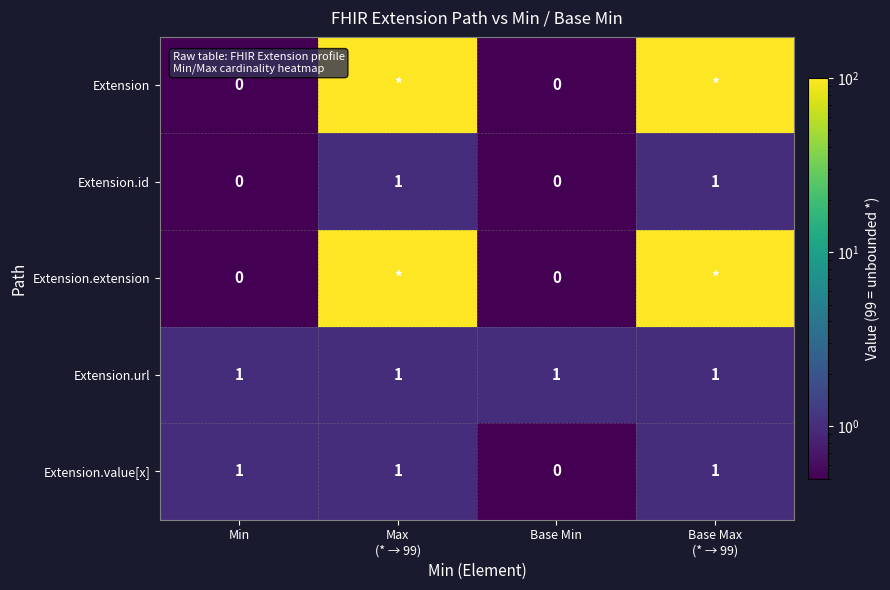

At which label is Extension.value[x] closest to 0?

Base Min